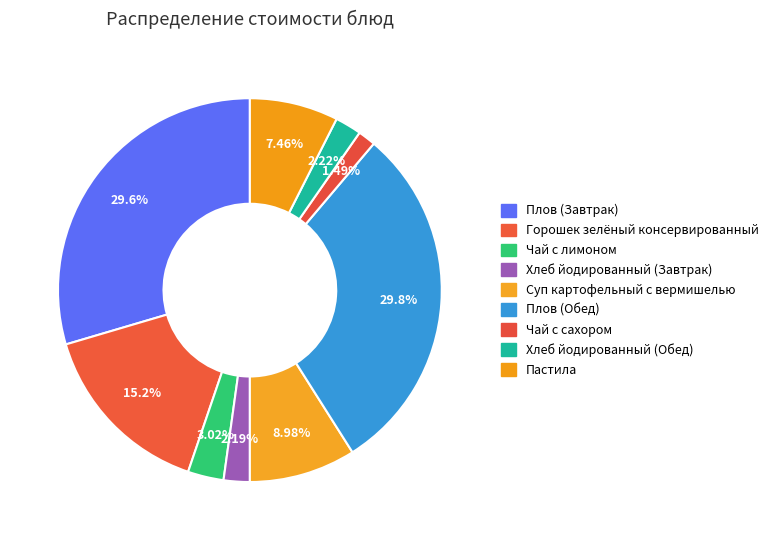

How many slices are in this pie chart?

9